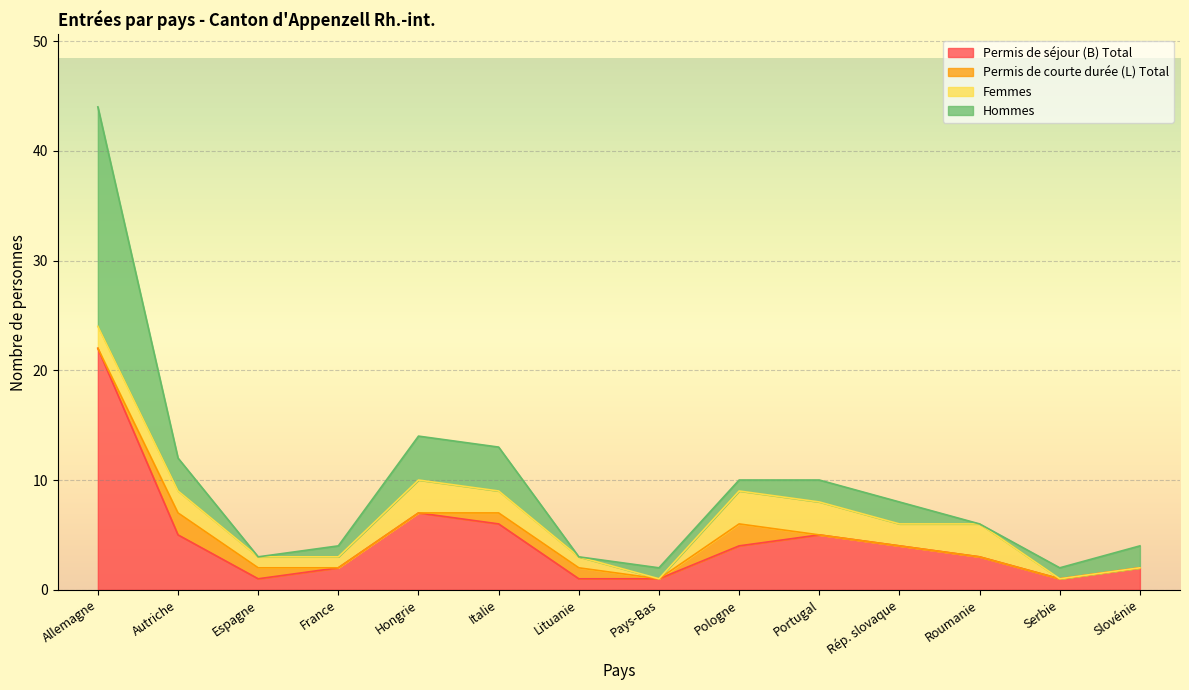

Read the Permis de séjour (B) Total value at Allemagne, to the nearest 10.

20